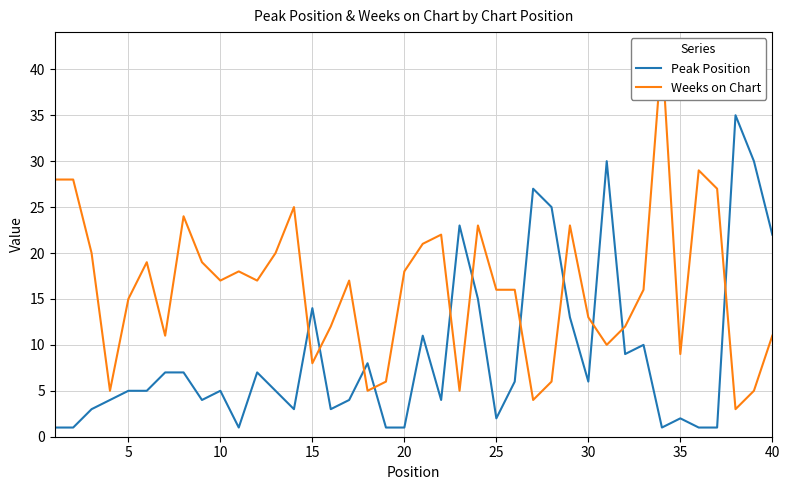

What is the highest value of the Peak Position series?

35